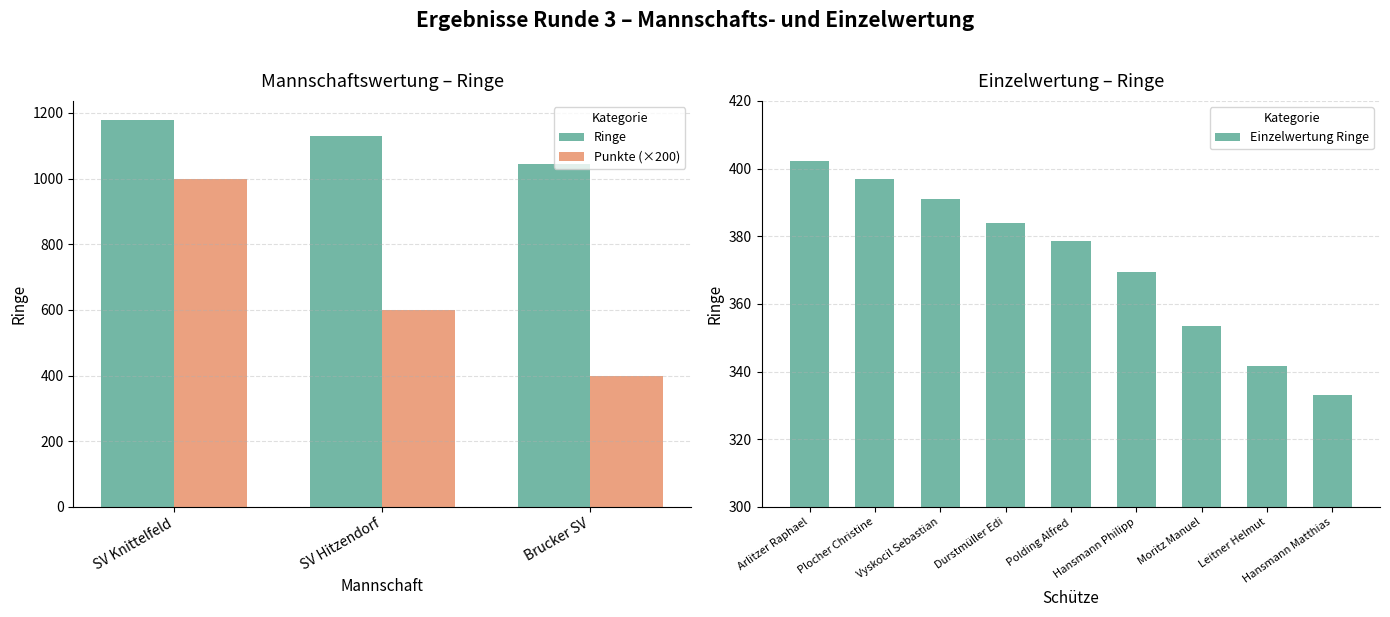

At which category is the sum across all series the highest?

SV Knittelfeld